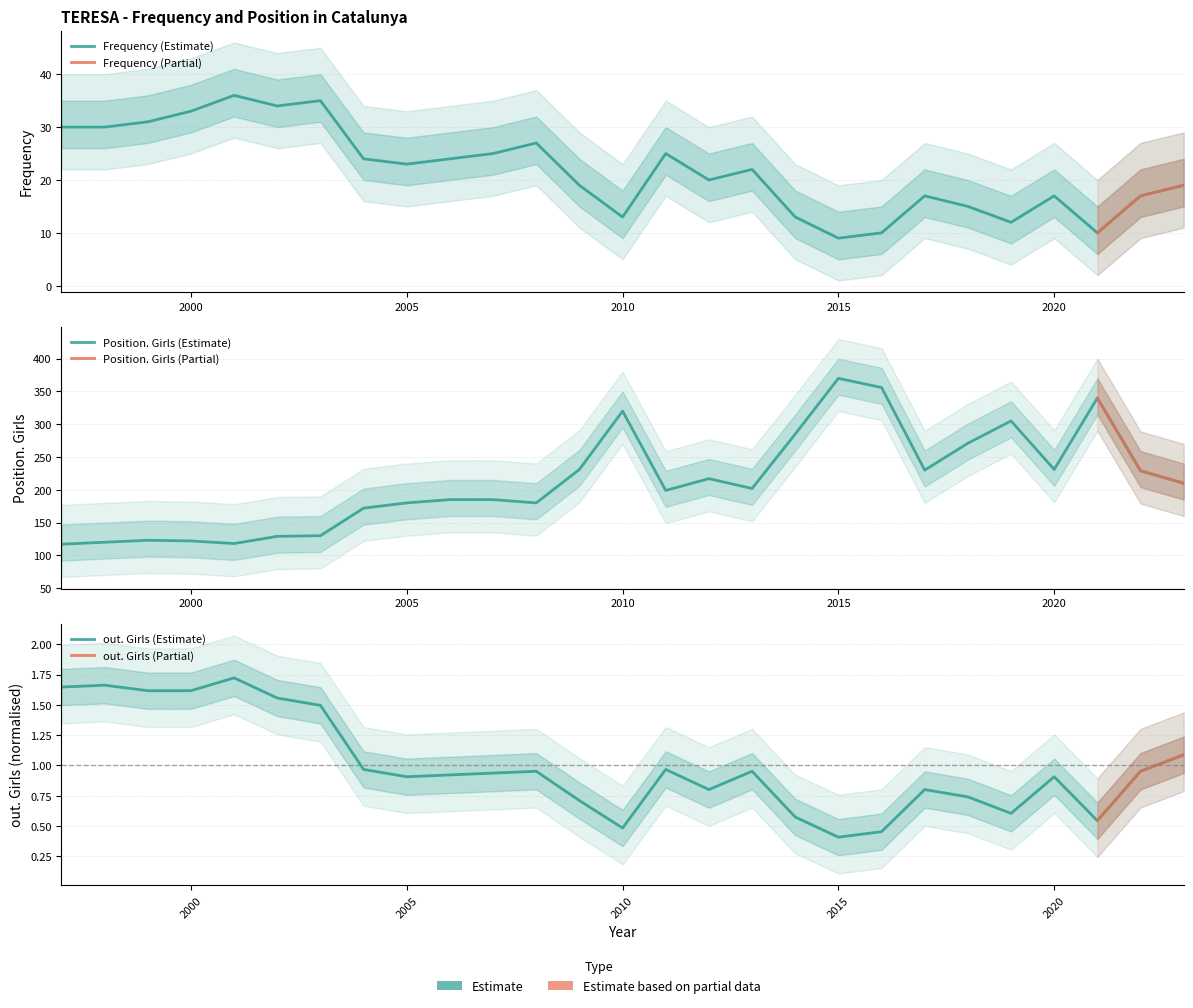

Reading left to right, transcribe all the data shown in this chart.

Frequency: 1997=30.0	1998=30.0	1999=31.0	2000=33.0	2001=36.0	2002=34.0	2003=35.0	2004=24.0	2005=23.0	2006=24.0	2007=25.0	2008=27.0	2009=19.0	2010=13.0	2011=25.0	2012=20.0	2013=22.0	2014=13.0	2015=9.0	2016=10.0	2017=17.0	2018=15.0	2019=12.0	2020=17.0	2021=10.0	2022=17.0	2023=19.0
Position. Total: 1997=117.0	1998=120.0	1999=123.0	2000=122.0	2001=118.0	2002=129.0	2003=130.0	2004=172.0	2005=180.0	2006=185.0	2007=185.0	2008=180.0	2009=231.0	2010=320.0	2011=199.0	2012=217.0	2013=202.0	2014=285.0	2015=370.0	2016=356.0	2017=230.0	2018=271.0	2019=305.0	2020=231.0	2021=340.0	2022=229.0	2023=210.0
out. Total: 1997=1.6	1998=1.7	1999=1.6	2000=1.6	2001=1.7	2002=1.6	2003=1.5	2004=1.0	2005=0.9	2006=0.9	2007=0.9	2008=1.0	2009=0.7	2010=0.5	2011=1.0	2012=0.8	2013=1.0	2014=0.6	2015=0.4	2016=0.5	2017=0.8	2018=0.7	2019=0.6	2020=0.9	2021=0.5	2022=1.0	2023=1.1